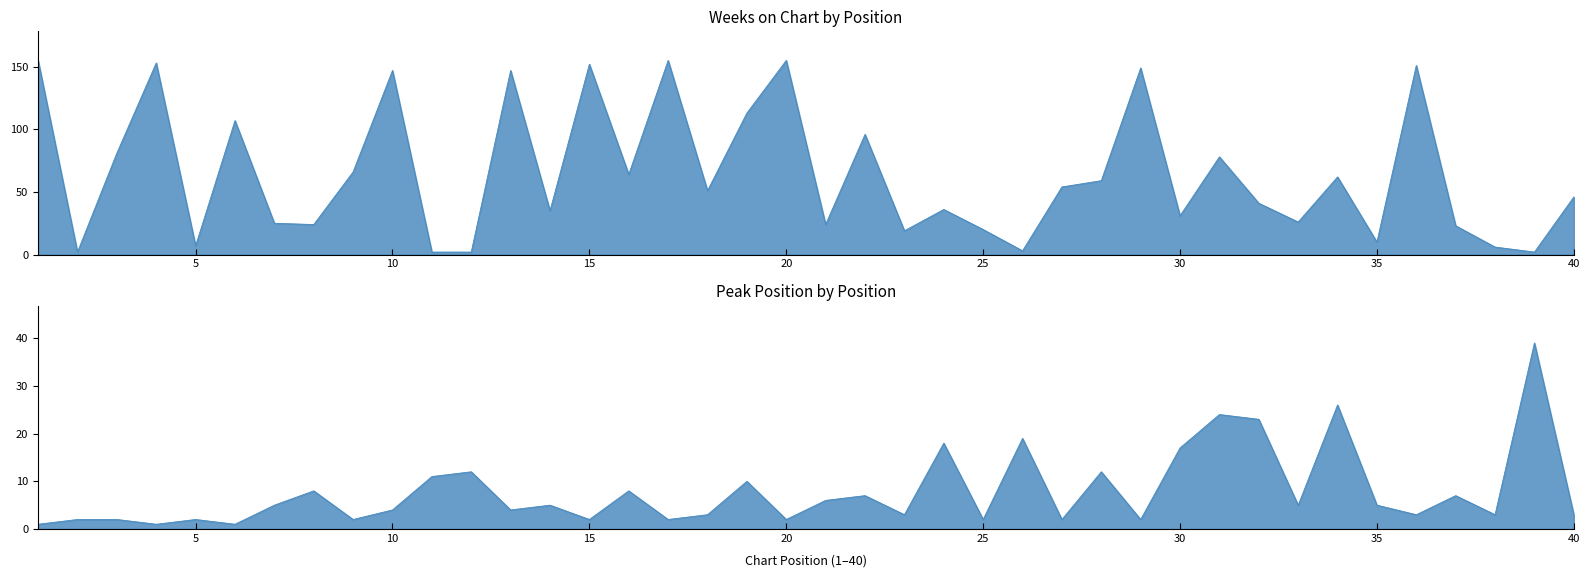

Read the Weeks on Chart value at 9, to the nearest 10.

70